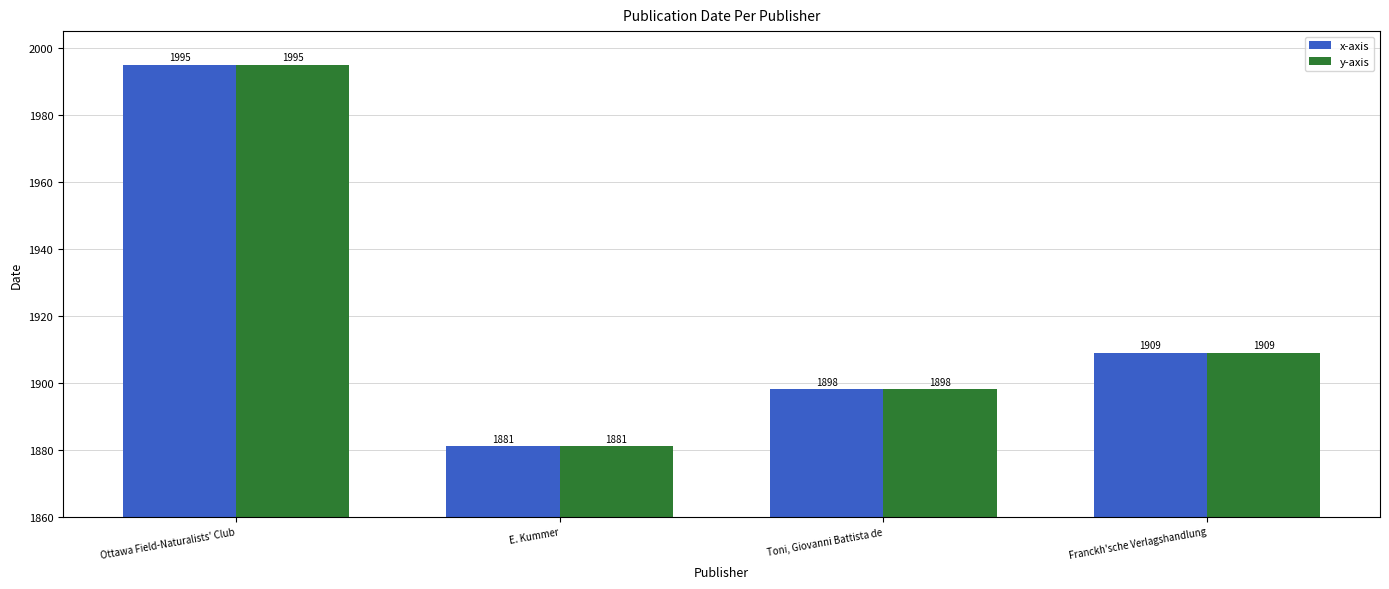

At which label does x-axis reach its minimum?

E. Kummer